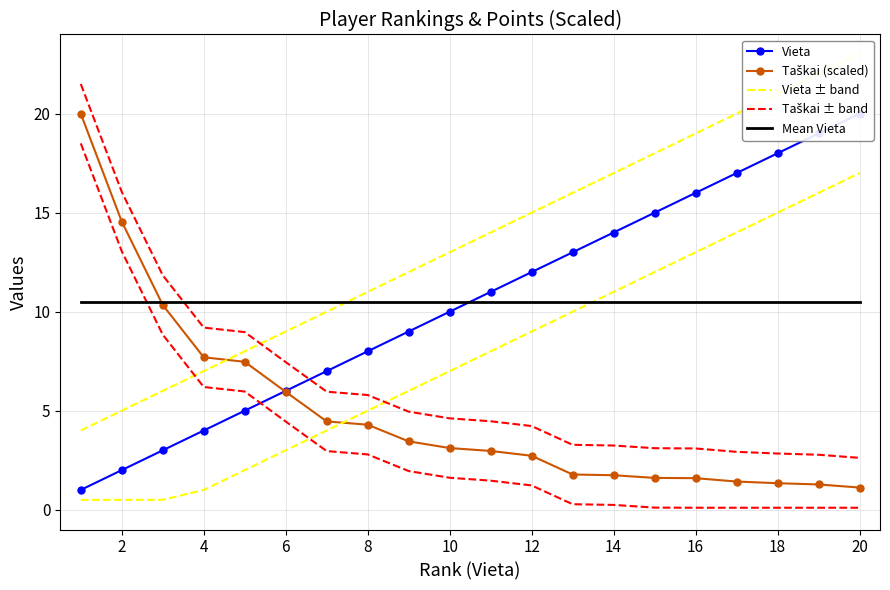

What is the average value of the Vieta series?

10.5